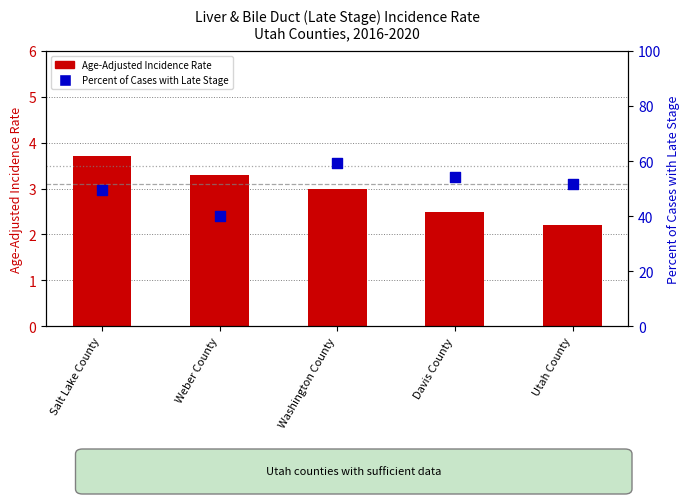

What is the total value across all series at Weber County?

43.3